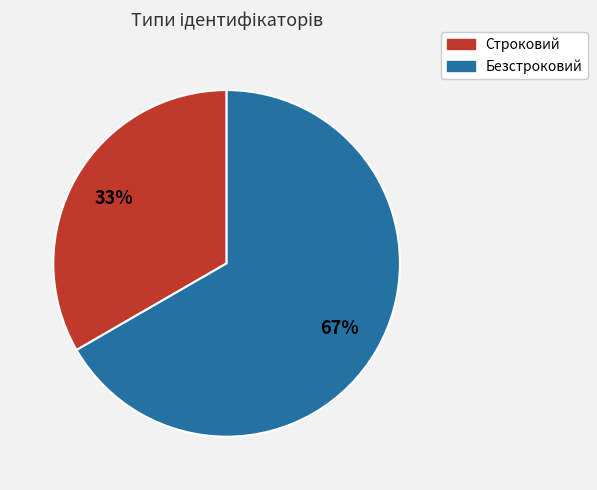

To the nearest percent, what is the average slice percentage?

50%